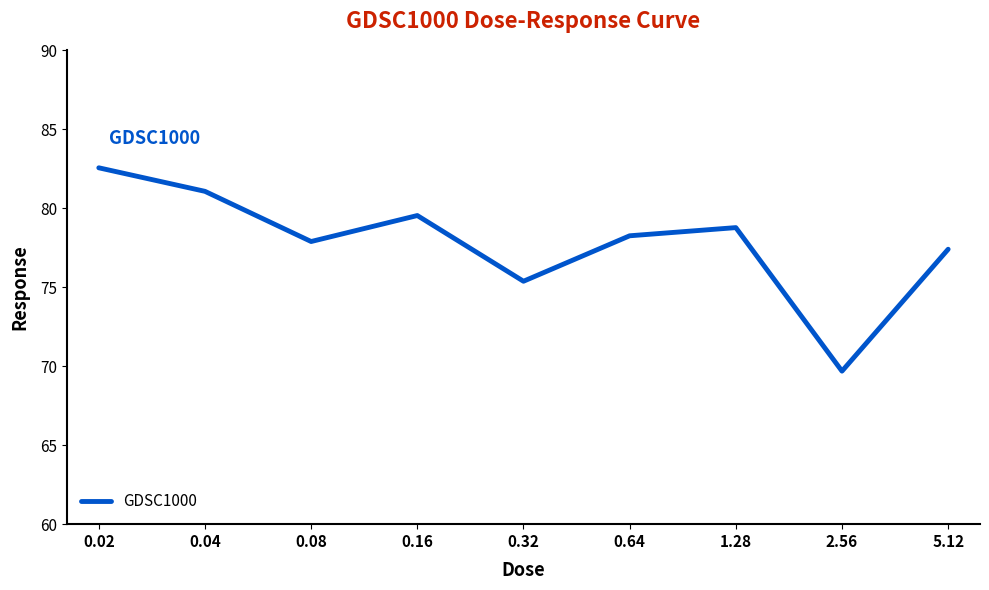

What is the ratio of the value at 0.08 to the value at 0.64?

1.0